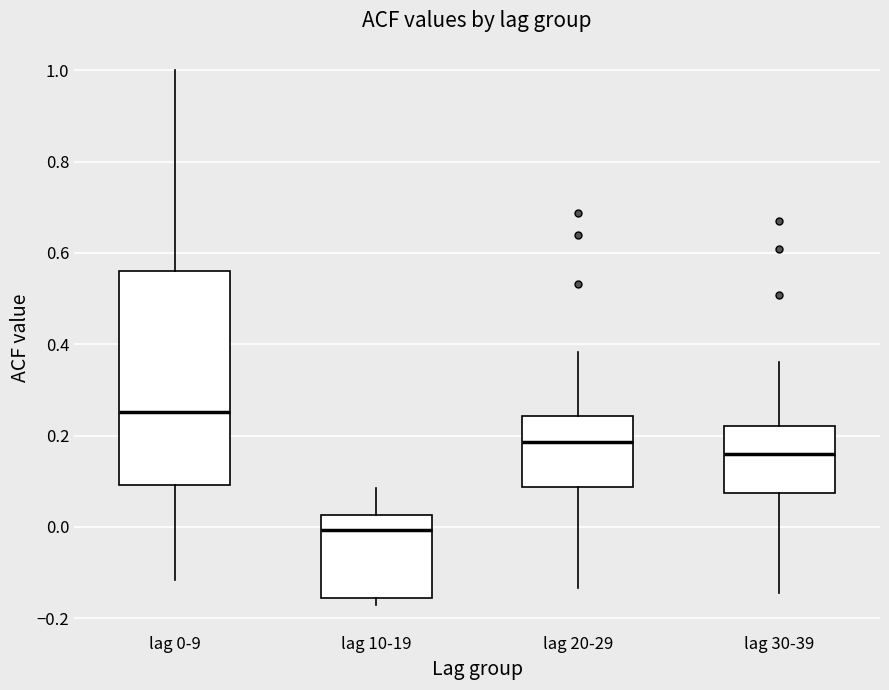

Where does the upper whisker of the box for lag 0-9 end on the y-axis? The values are not printed on the chart, so give them approximately, as read against the axis.

1.00